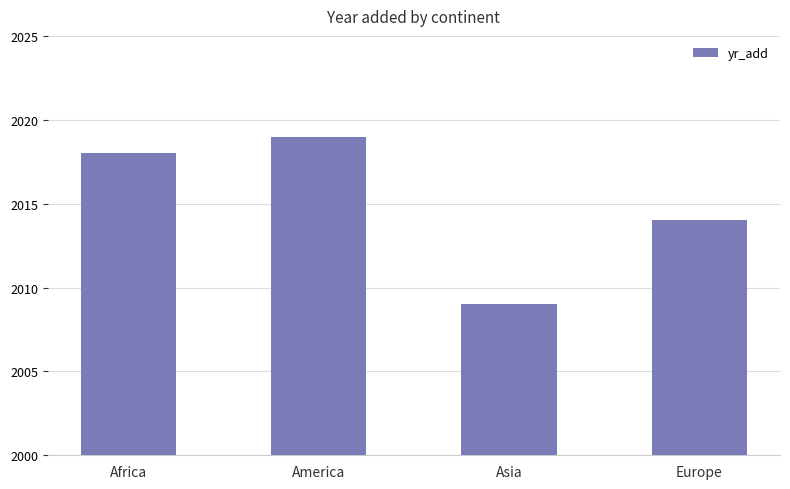

True or false: the data shows 2019 at America.

True